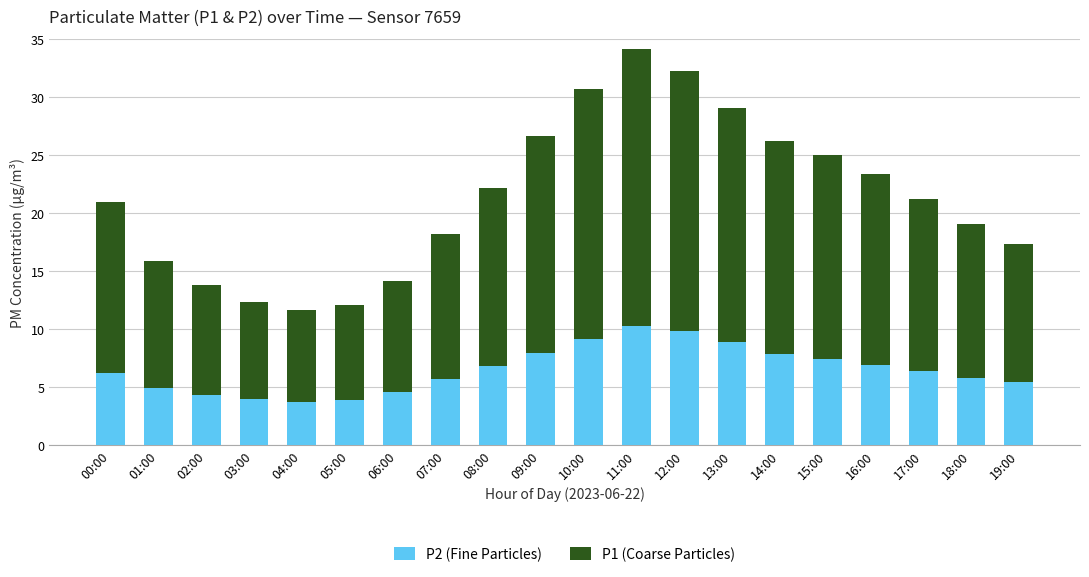

What is the maximum value for P2 (Fine Particles)?

10.2